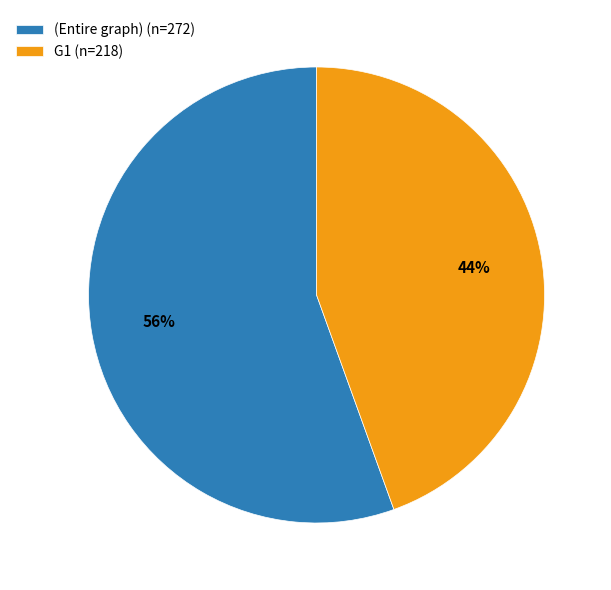

Is it true that (Entire graph) (n=272) is 56% of the pie?

True